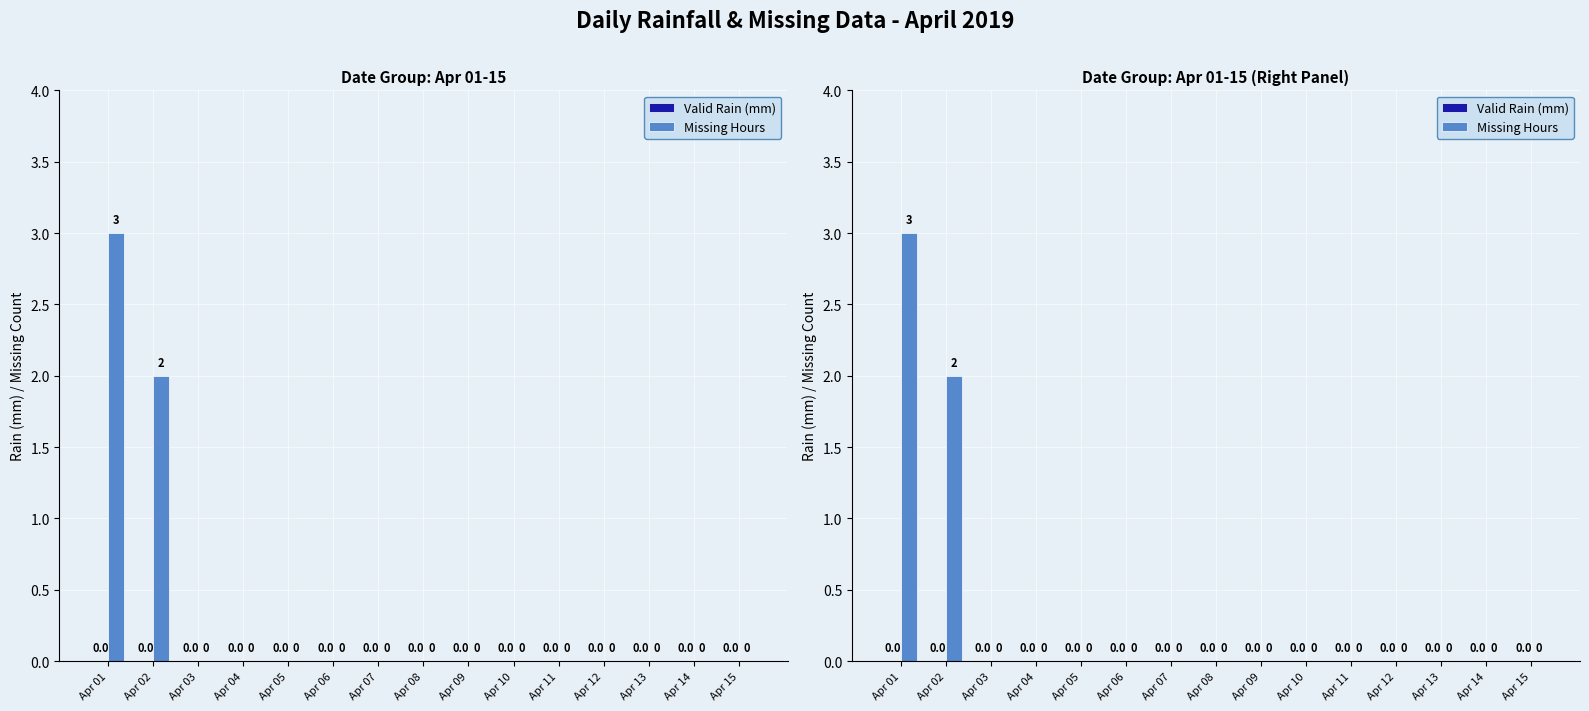

Between Apr 12 and Apr 14, which series saw the biggest shift?

Valid Rain (mm)